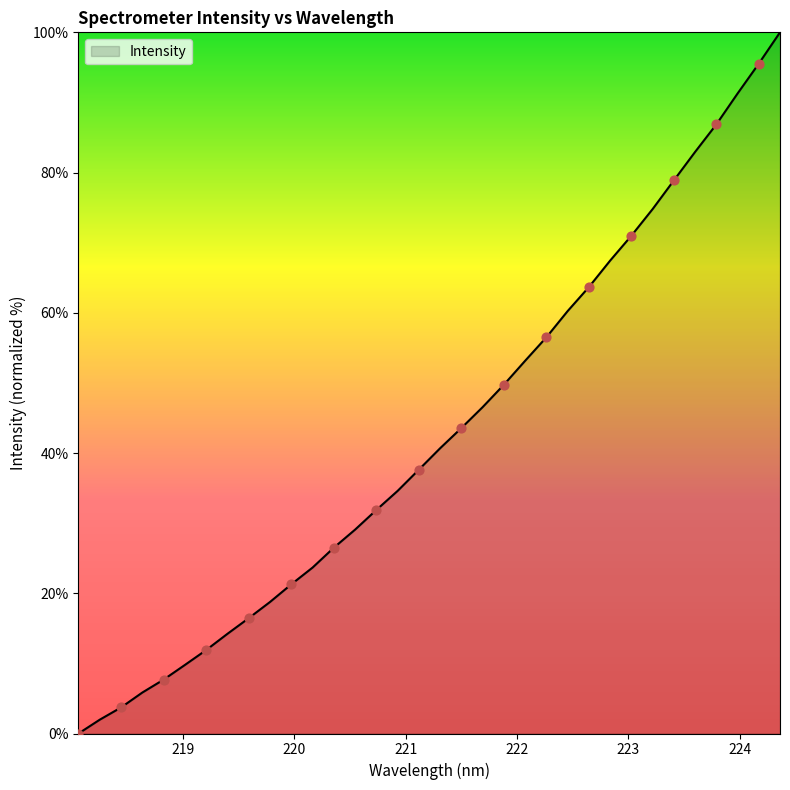

What is the difference between the maximum and minimum values?

100.0